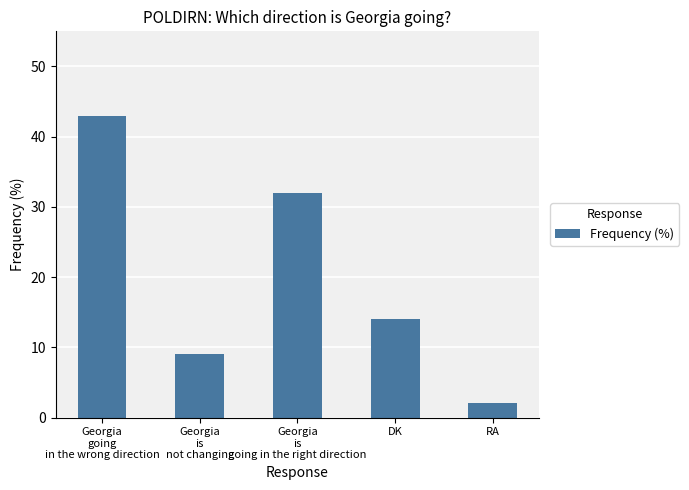

What is the value of the 1st bar from the left?

43